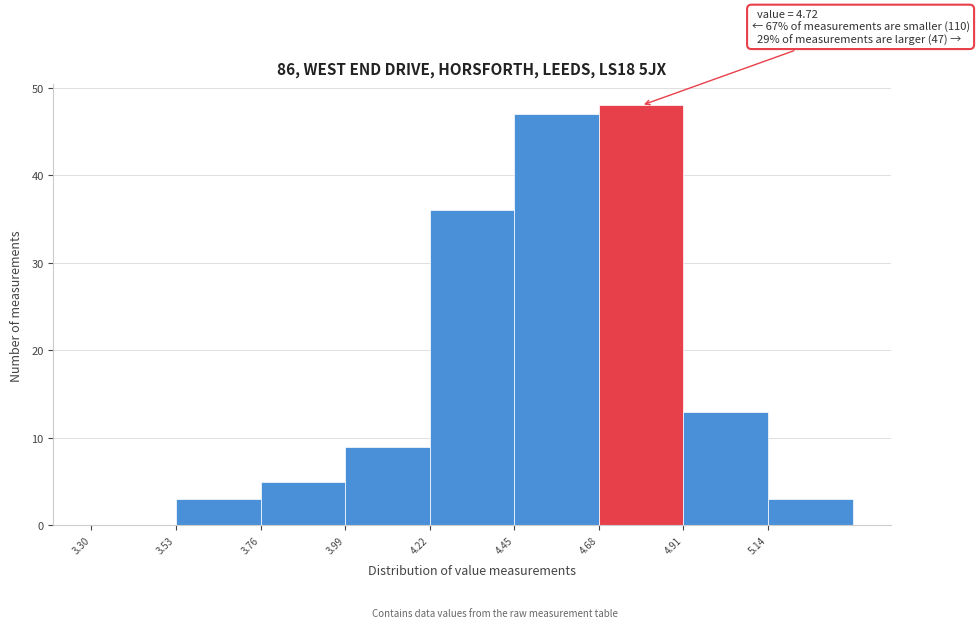

Which range on the x-axis has the tallest bar?

4.68 to 4.91